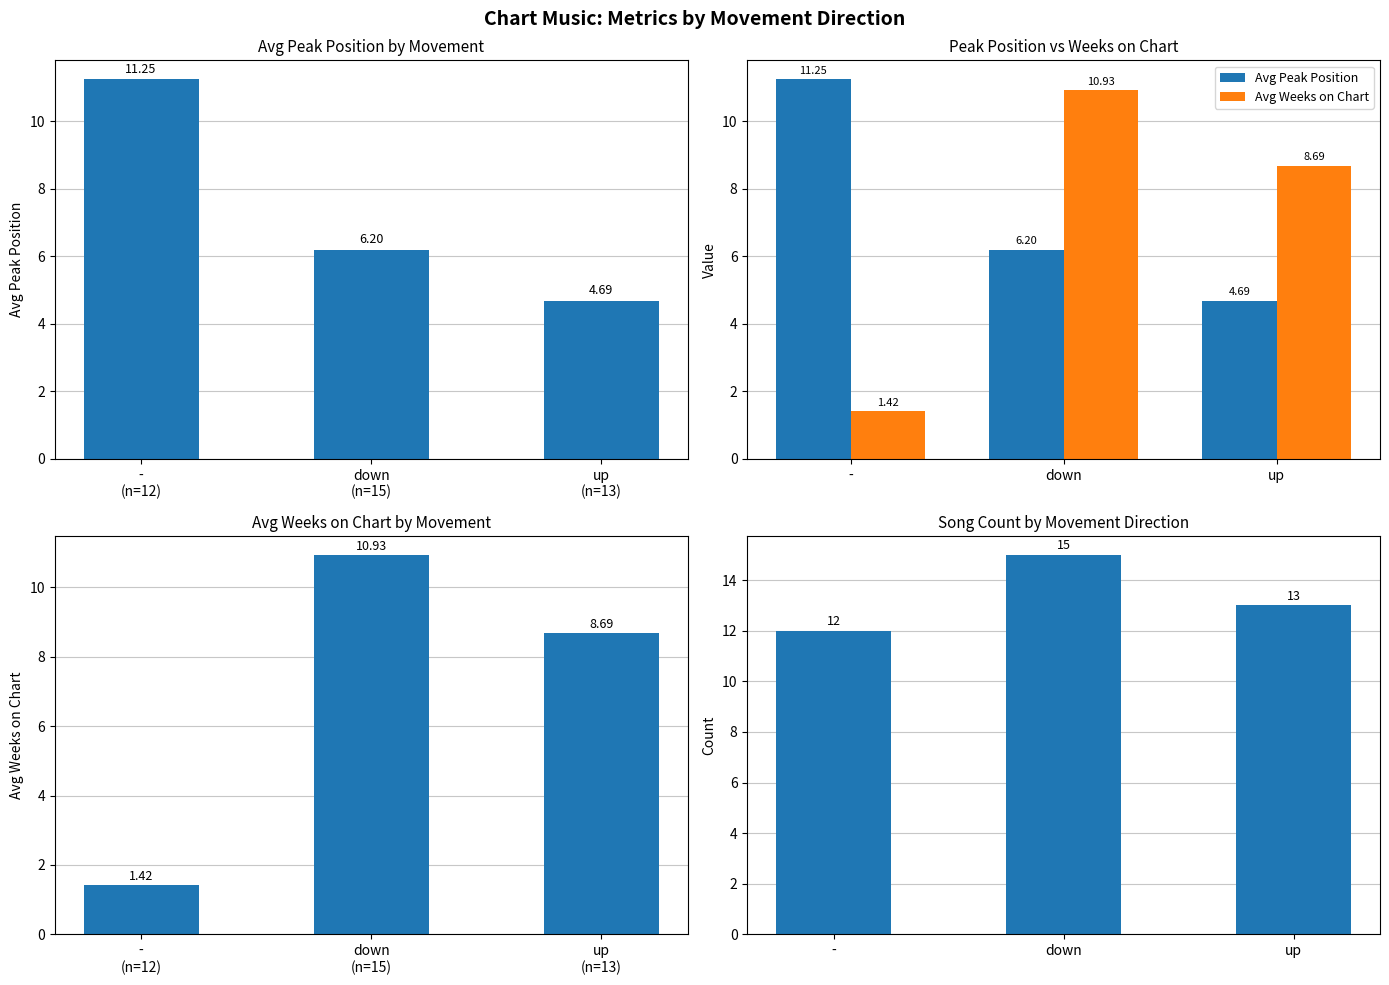

Reading left to right, list all the values displayed in this chart.

Avg Peak Position: 11.2	6.2	4.7
Avg Weeks on Chart: 1.4	10.9	8.7
Song Count: 12.0	15.0	13.0